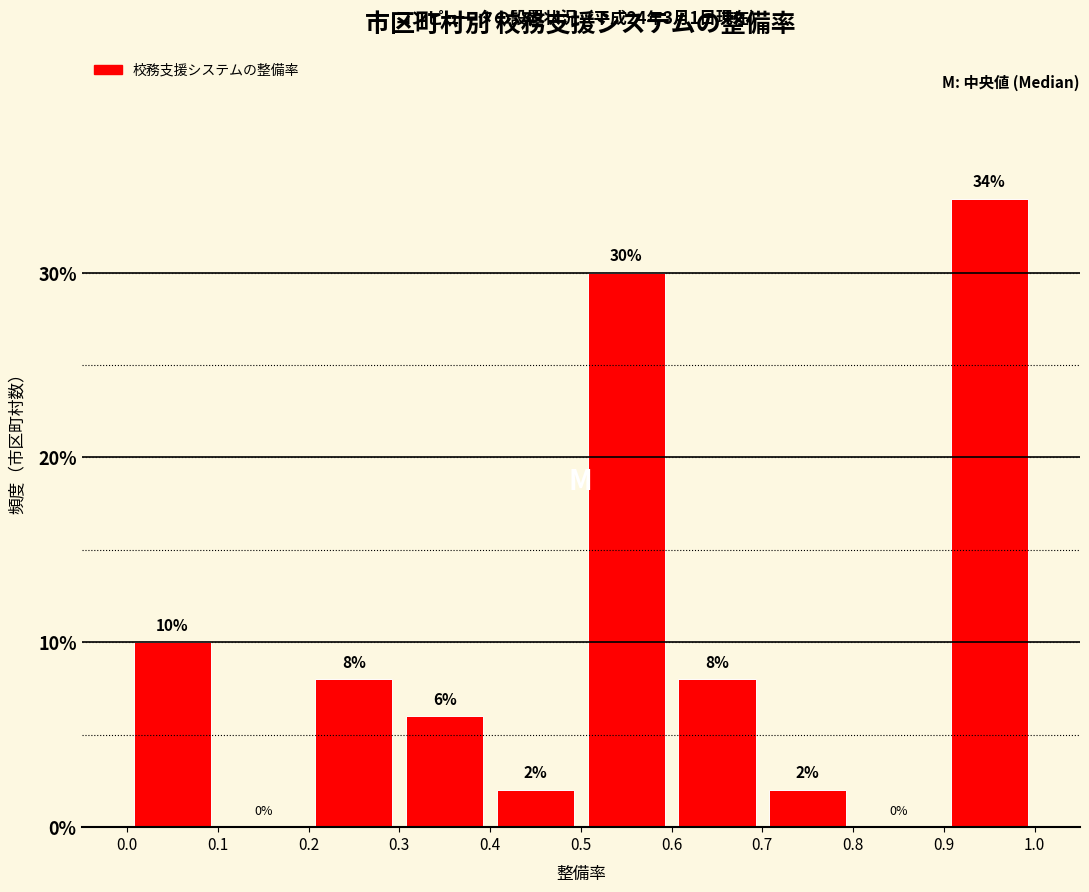

Which range on the x-axis has the tallest bar?

0.9 to 1.0